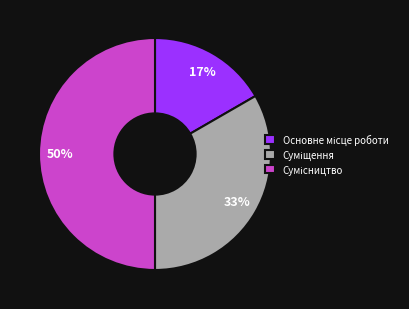

To the nearest percent, what is the average slice percentage?

33%